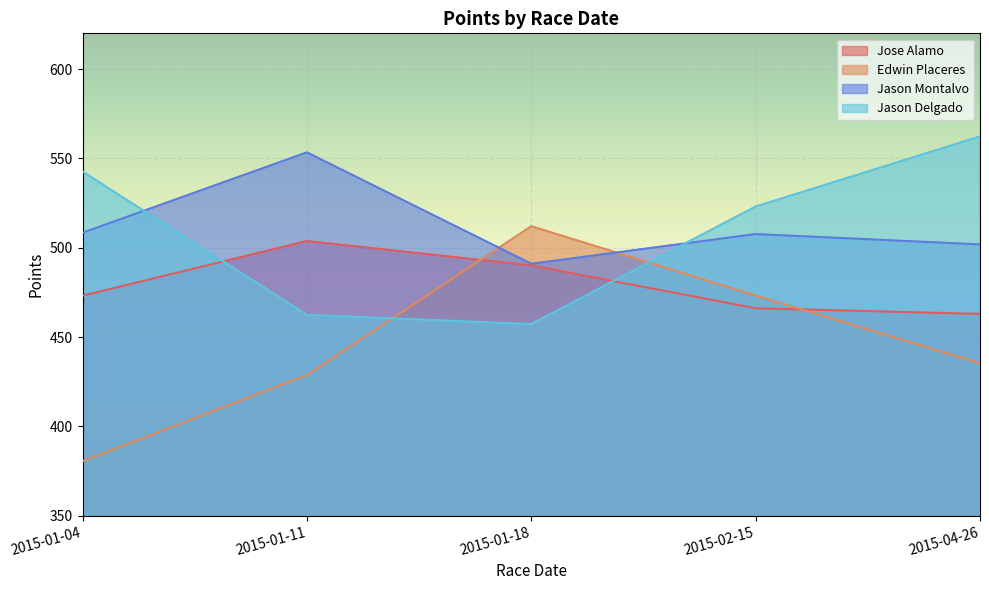

How many lines are shown in the chart?

4